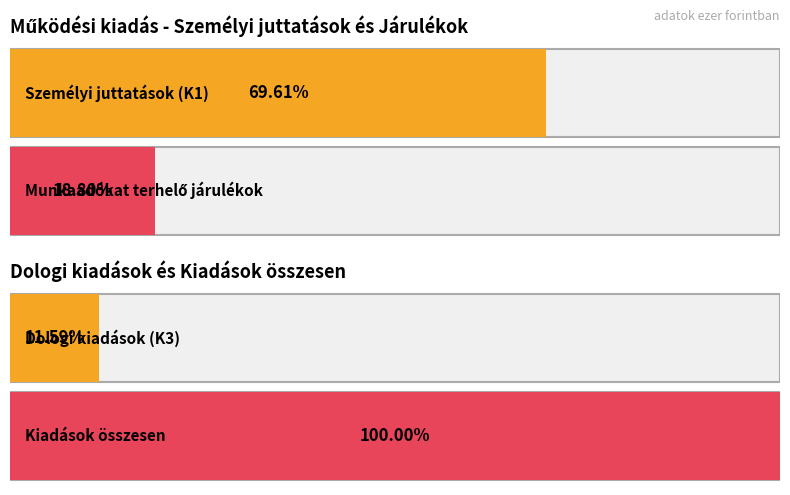

The value of Módosított előirányzat at Személyi juttatások (K1) is 19755. True or false?

True